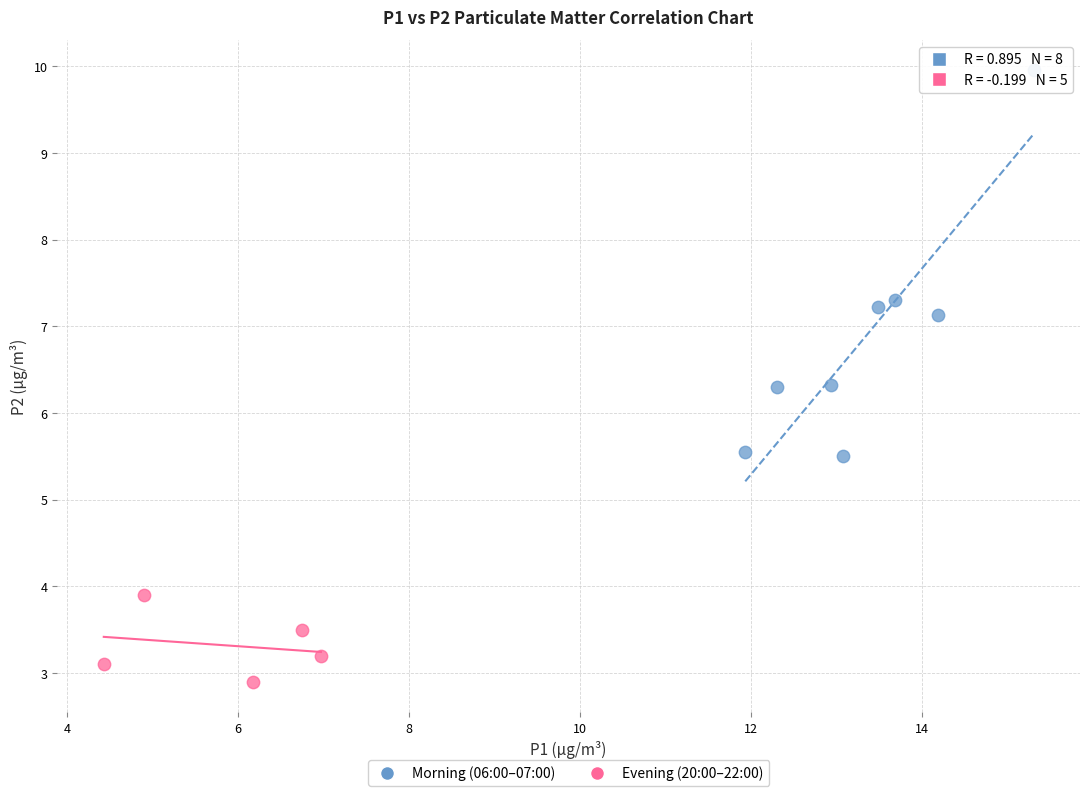

Which series contains the highest Y value?

Morning (06:00–07:00)